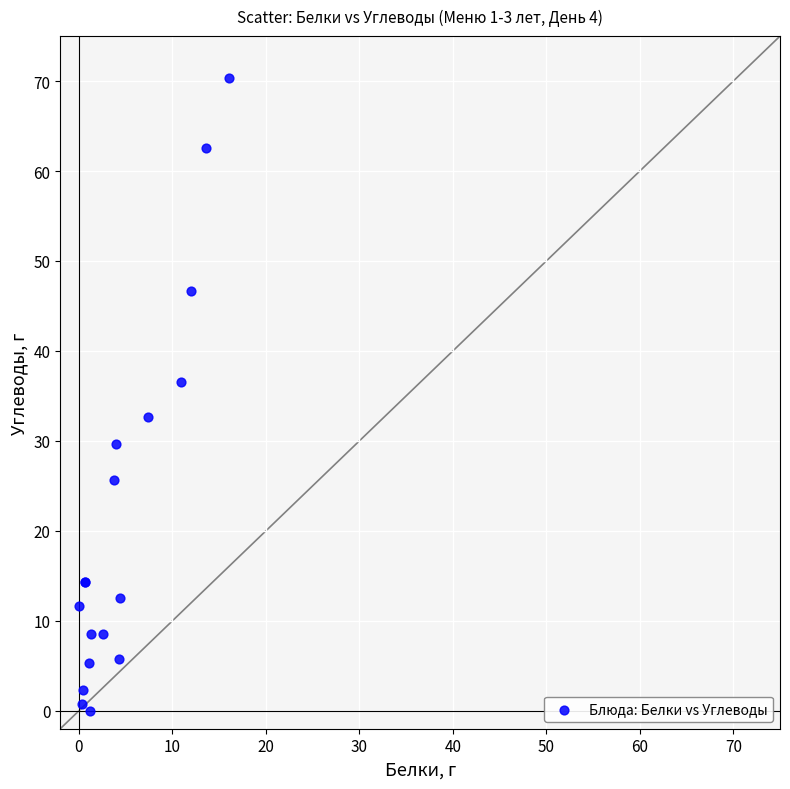

What Y value in the scatter plot is closest to 35?

36.5